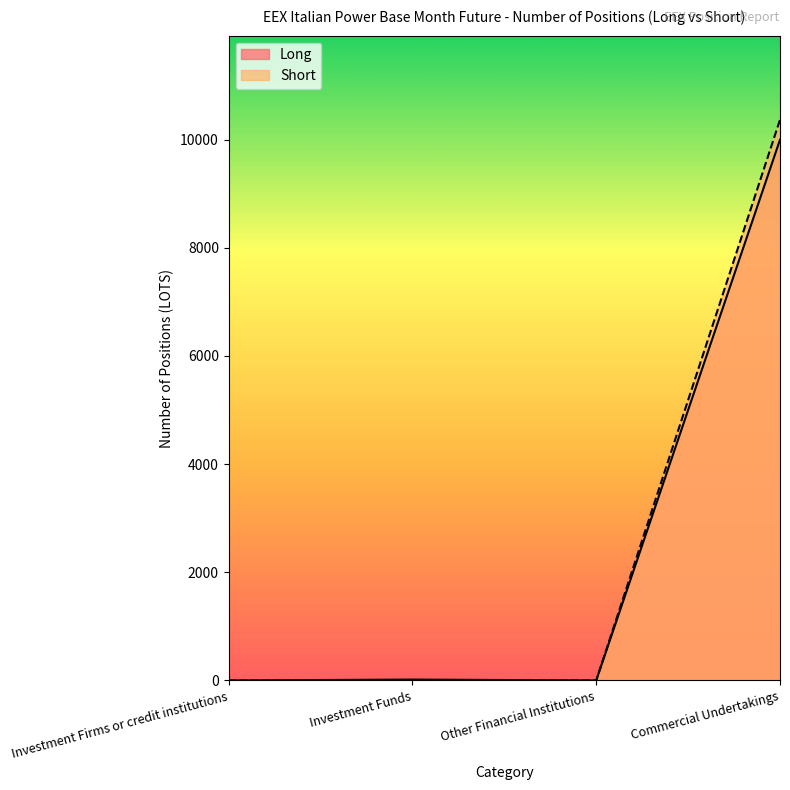

At which label is Short closest to 5183?

Investment Funds